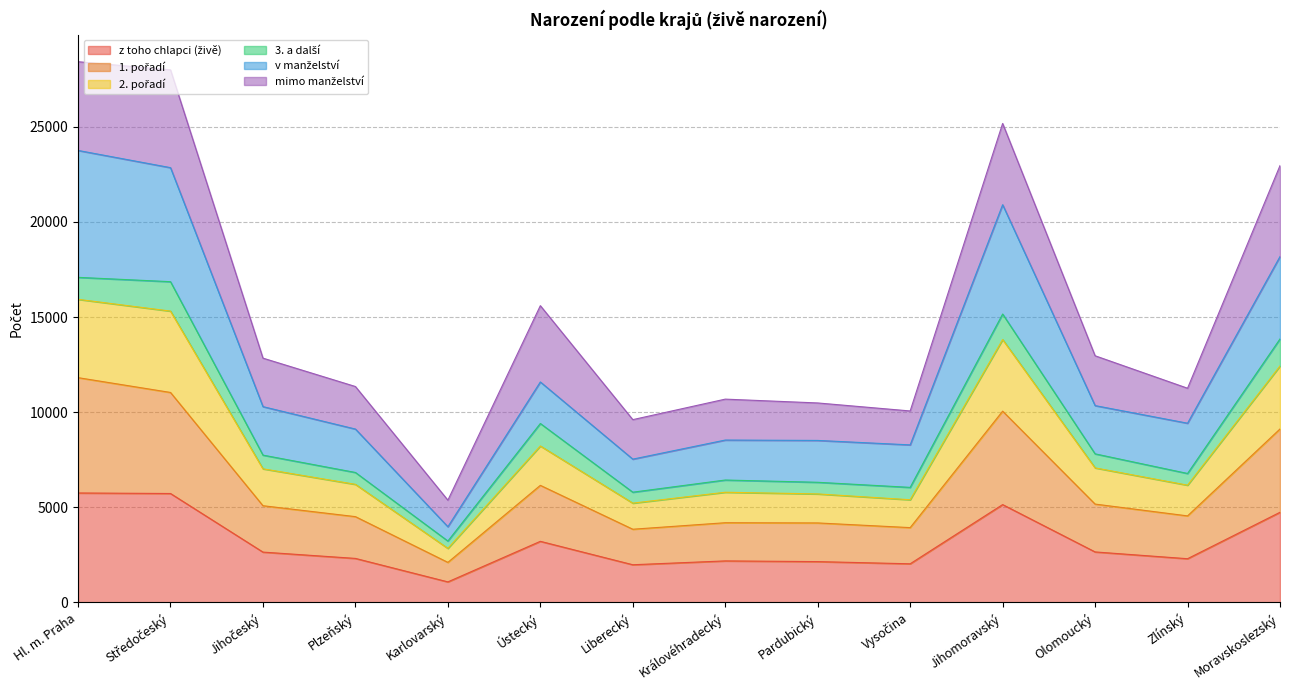

How many values in the z toho chlapci (živě) series exceed 2645?

6